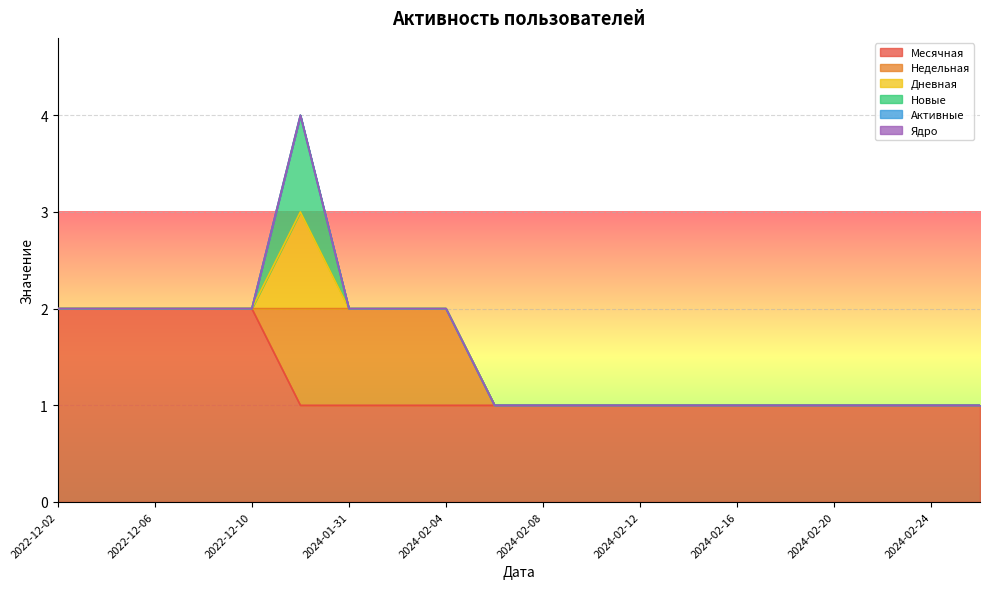

At which label is Активные closest to 0?

2022-12-02